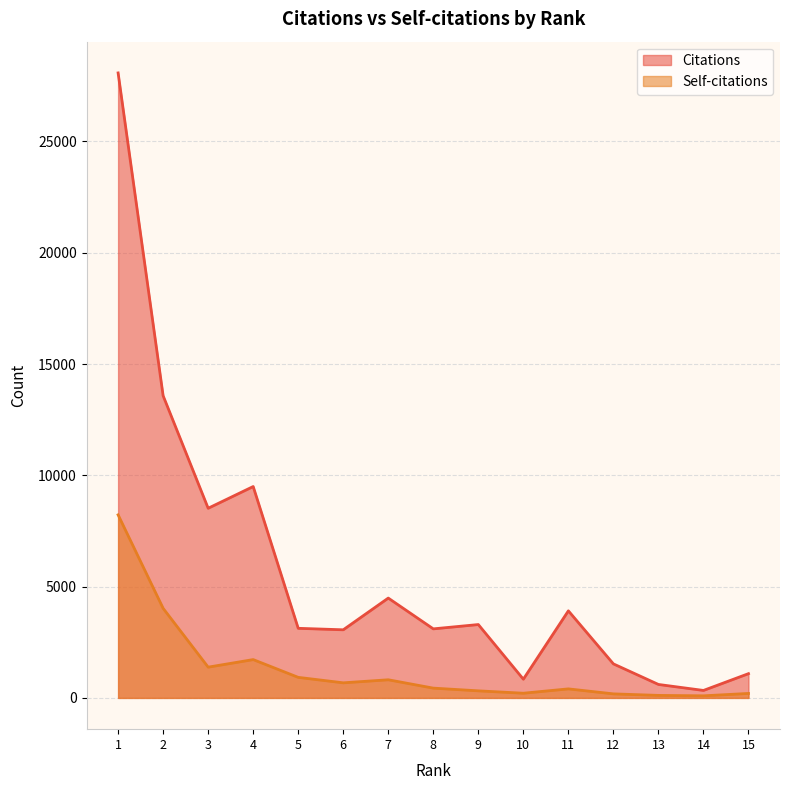

Reading right to left, list all the values displayed in this chart.

Citations: 1090	336	605	1529	3912	841	3296	3102	4485	3060	3127	9496	8520	13574	28077
Self-citations: 201	94	113	182	406	211	318	440	815	678	924	1722	1382	4024	8224